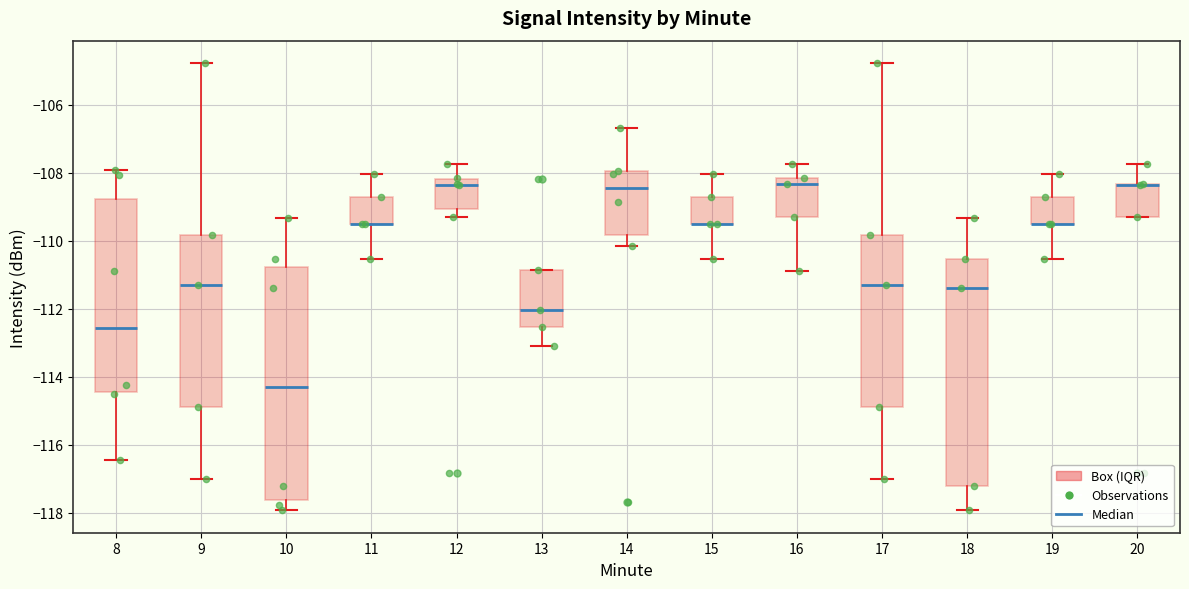

Reading left to right, transcribe this box plot: for each box, give where its median line is, the range the box spans, and where its two whiskers end, as read against the y-axis. The values are not printed on the chart, so give them approximately, as read against the axis.

8: median -112.6, box -114.4 to -108.8, whiskers -116.4 to -108.0
9: median -111.2, box -115.0 to -109.8, whiskers -117.0 to -104.8
10: median -114.4, box -117.6 to -110.8, whiskers -118.0 to -109.4
11: median -109.6 (drawn on the box's lower edge), box -109.6 to -108.8, whiskers -110.6 to -108.0
12: median -108.4, box -109.0 to -108.2, whiskers -109.4 to -107.8
13: median -112.0, box -112.6 to -110.8, whiskers -113.2 to -110.8
14: median -108.4, box -109.8 to -108.0, whiskers -110.2 to -106.6
15: median -109.6 (drawn on the box's lower edge), box -109.6 to -108.8, whiskers -110.6 to -108.0
16: median -108.4, box -109.4 to -108.2, whiskers -110.8 to -107.8
17: median -111.2, box -115.0 to -109.8, whiskers -117.0 to -104.8
18: median -111.4, box -117.2 to -110.6, whiskers -118.0 to -109.4
19: median -109.6 (drawn on the box's lower edge), box -109.6 to -108.8, whiskers -110.6 to -108.0
20: median -108.4 (drawn on the box's upper edge), box -109.4 to -108.4, whiskers -109.4 to -107.8